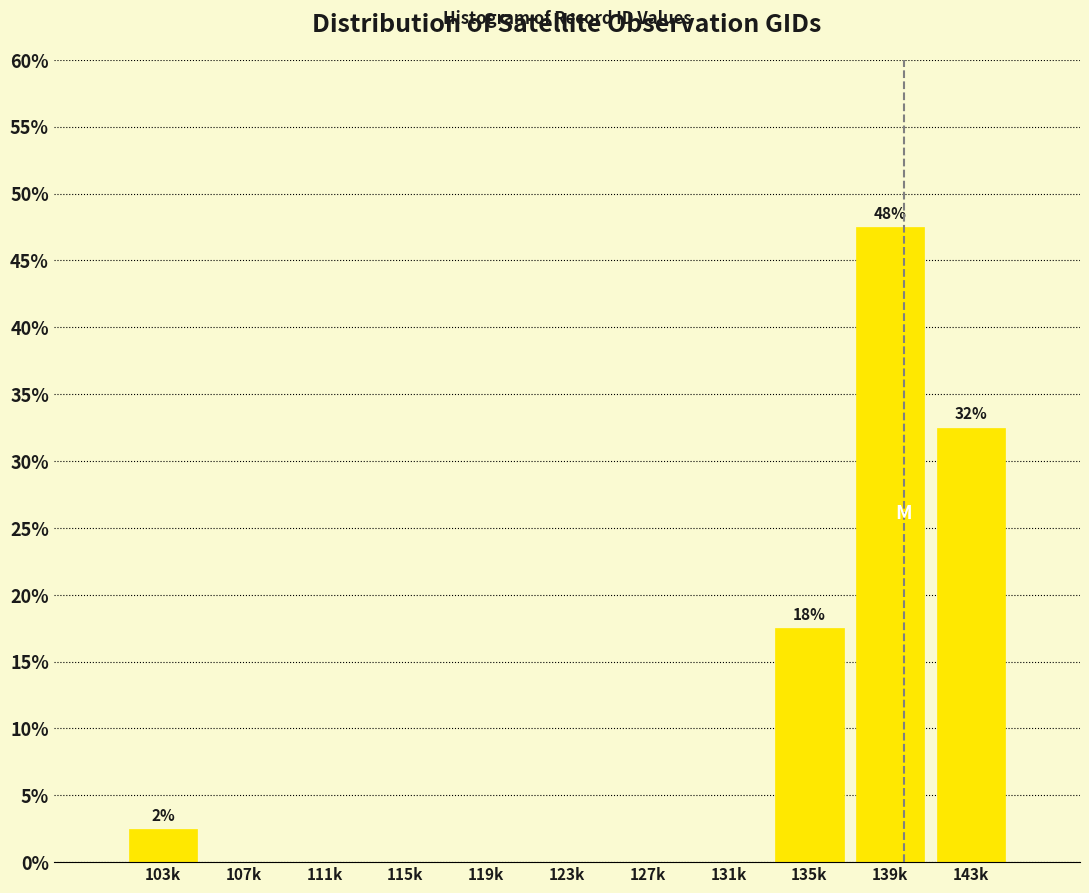

Reading right to left, what are all the values shown in this chart?

143k=32.5	139k=47.5	135k=17.5	131k=0.0	127k=0.0	123k=0.0	119k=0.0	115k=0.0	111k=0.0	107k=0.0	103k=2.5